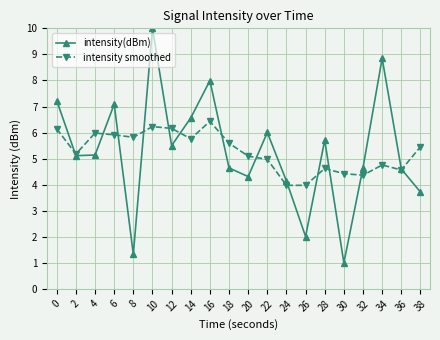

What is the difference between the intensity(dBm) values at 14 and 22?

0.6